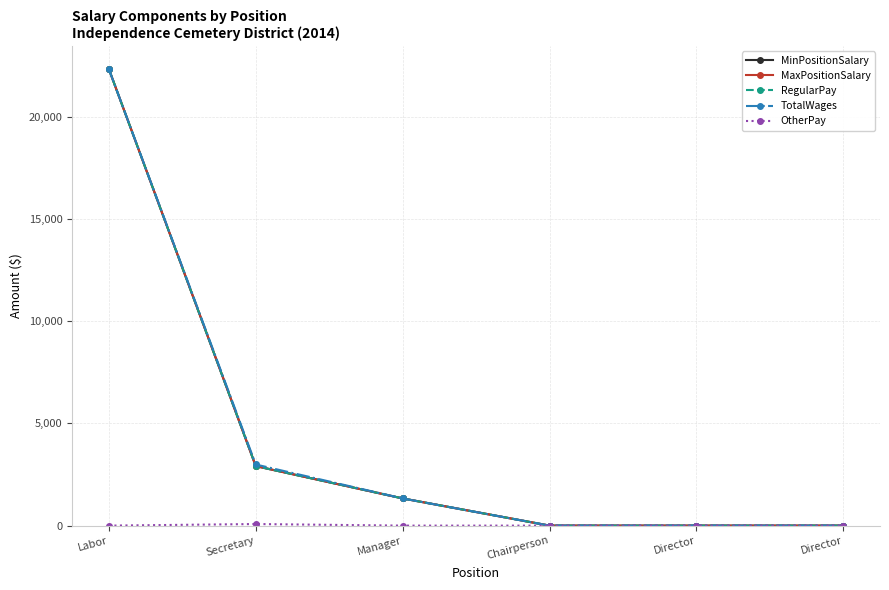

Is this an area chart (filled region under the line)?

No